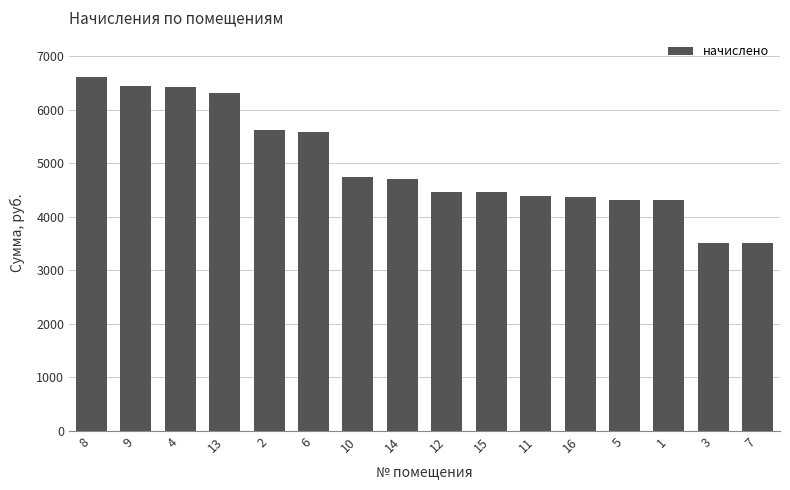

What is the minimum value shown in the chart?

3507.5